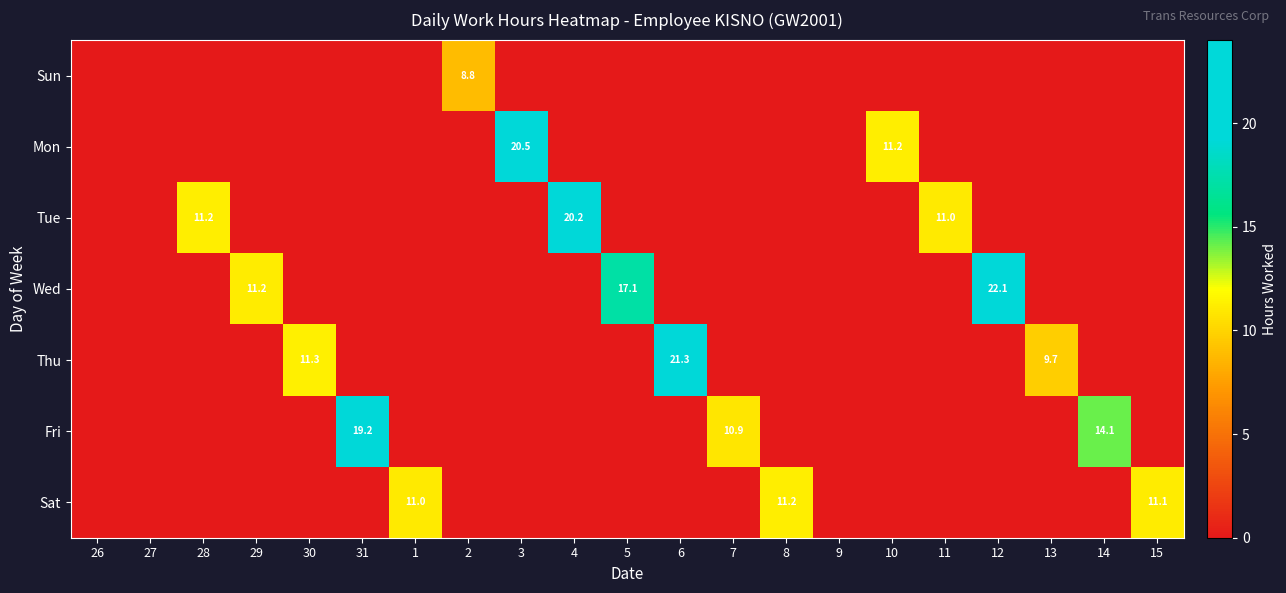

List the series in order of their peak value, lowest first.

Sun, Sat, Fri, Tue, Mon, Thu, Wed